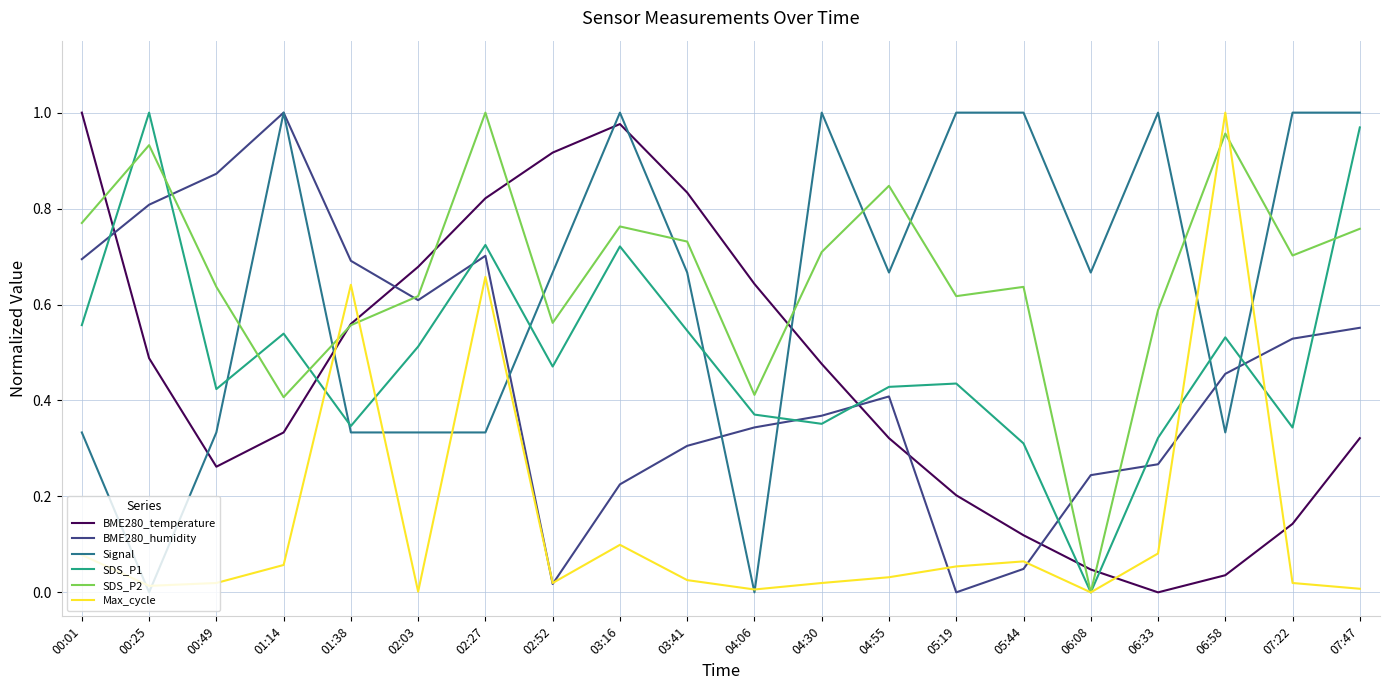

Between 02:27 and 06:33, which series saw the biggest shift?

BME280_temperature